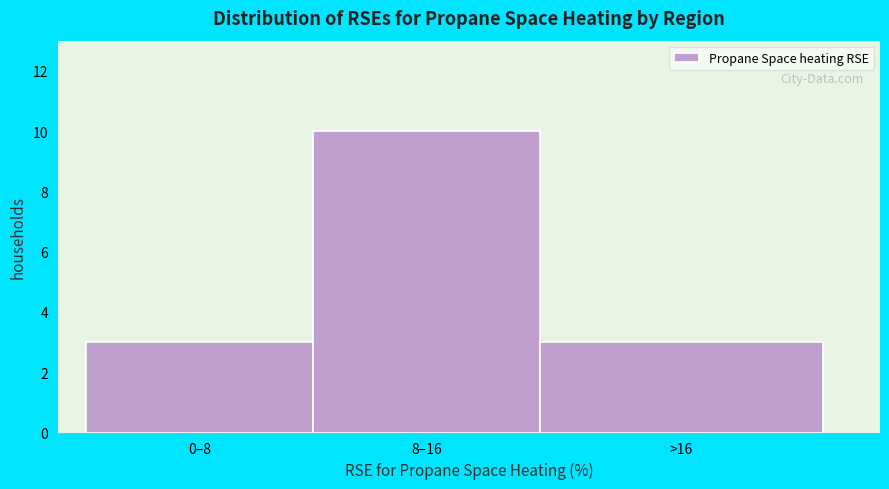

Reading right to left, list all the values displayed in this chart.

3	10	3